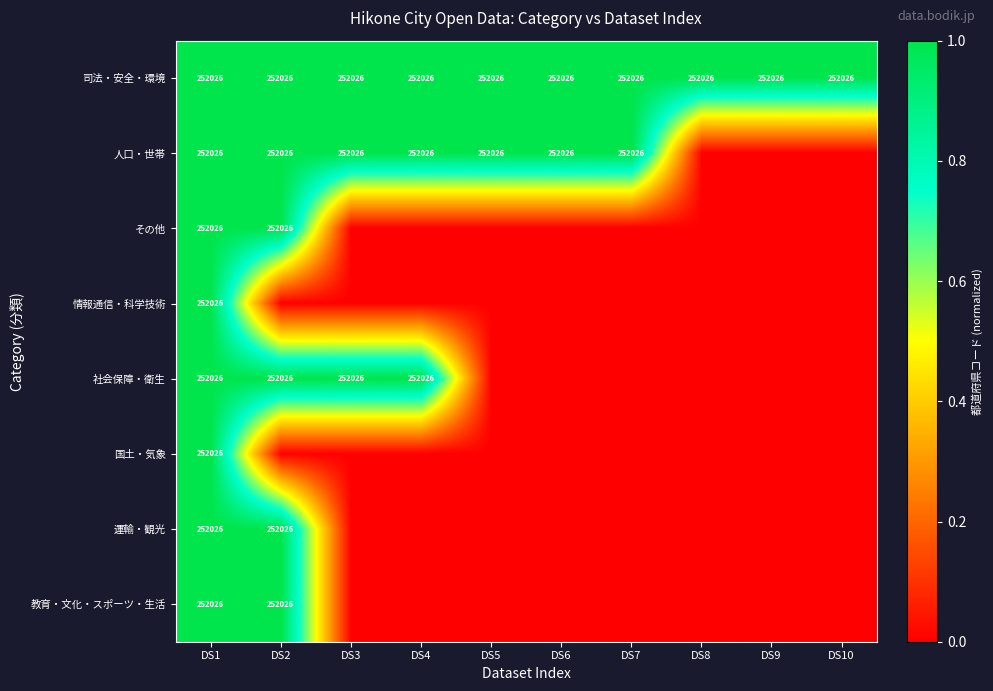

At which category is the sum across all series the highest?

DS1